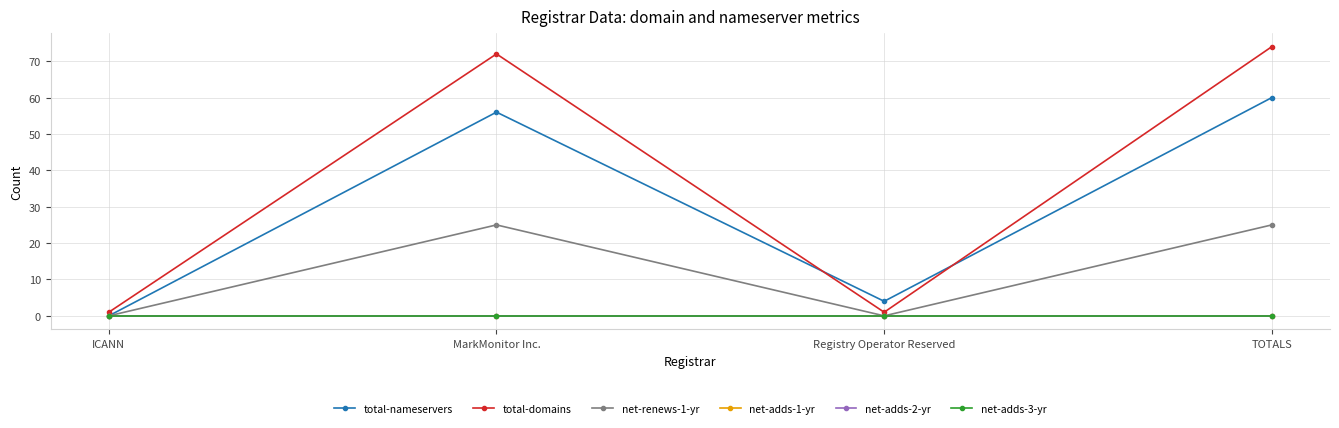

Reading left to right, list all the values displayed in this chart.

total-nameservers: 0	56	4	60
total-domains: 1	72	1	74
net-renews-1-yr: 0	25	0	25
net-adds-1-yr: 0	0	0	0
net-adds-2-yr: 0	0	0	0
net-adds-3-yr: 0	0	0	0